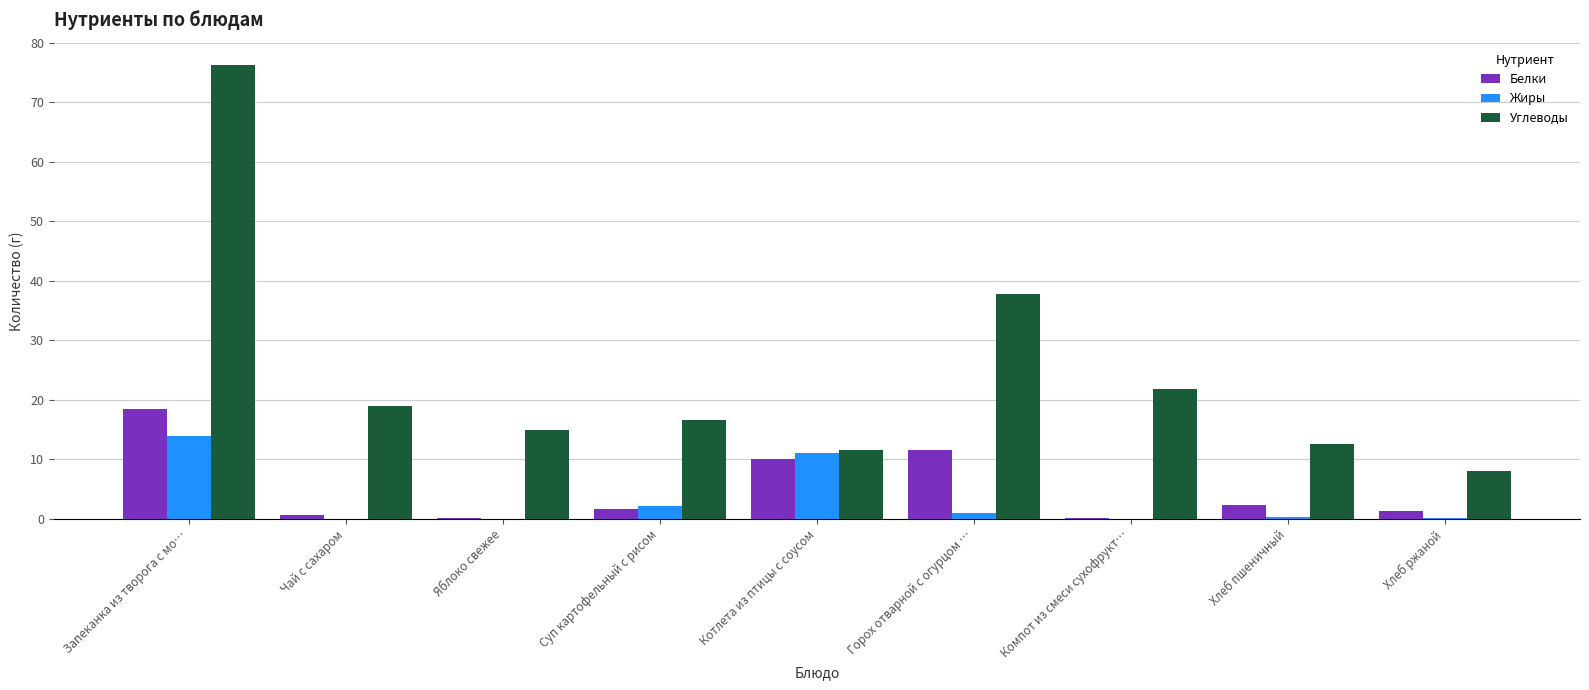

The value of Углеводы at Горох отварной с огурцом … is 37.8. True or false?

True